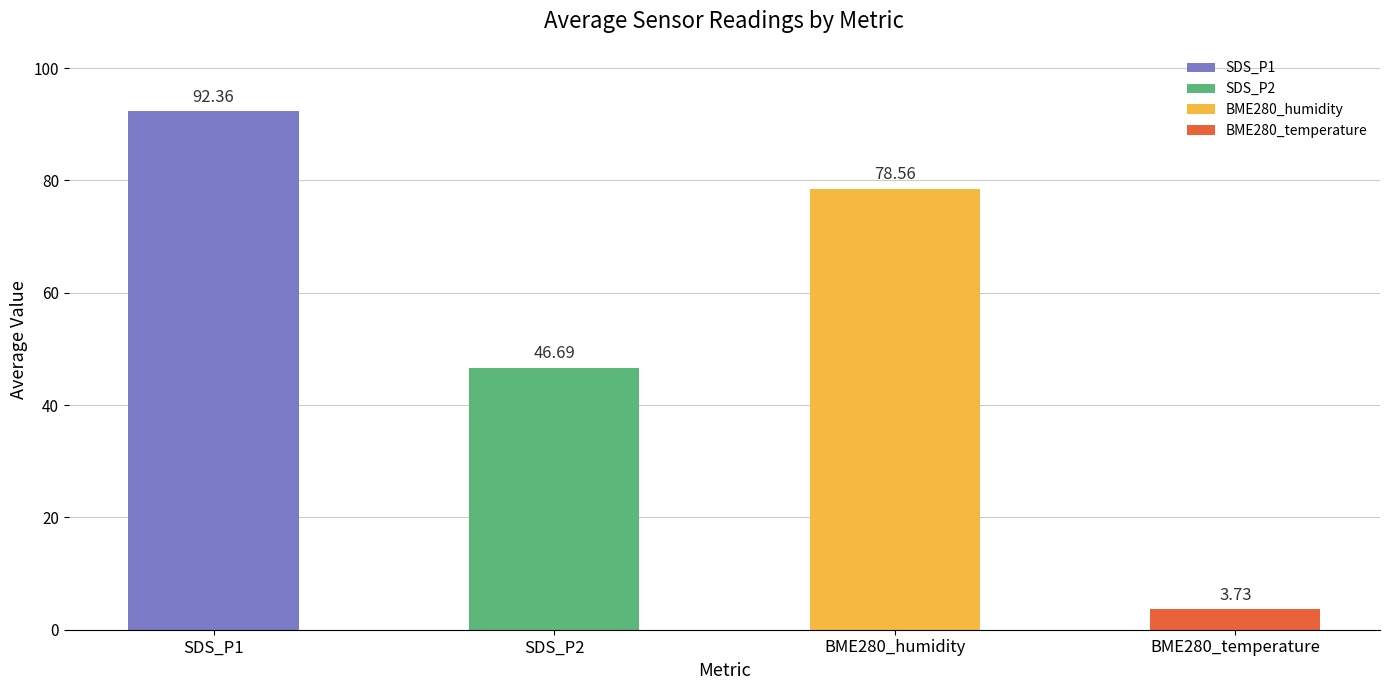

What is the difference between the maximum and minimum values?

88.6